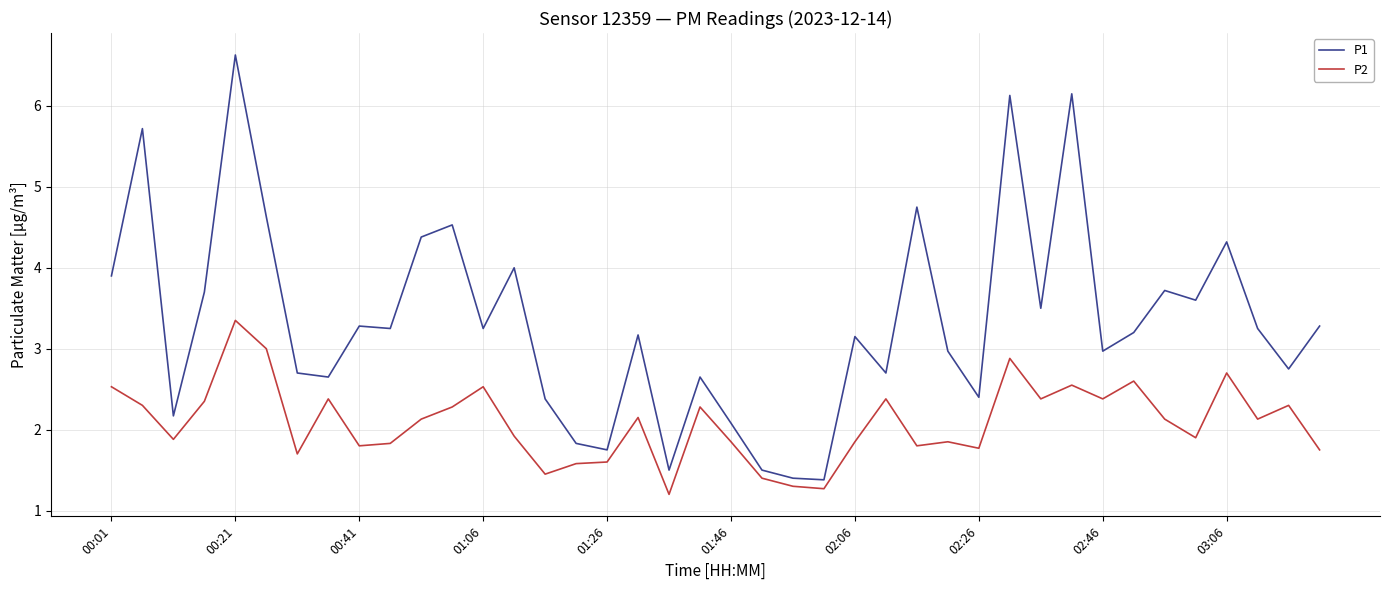

What is the minimum value shown in the chart?

1.2